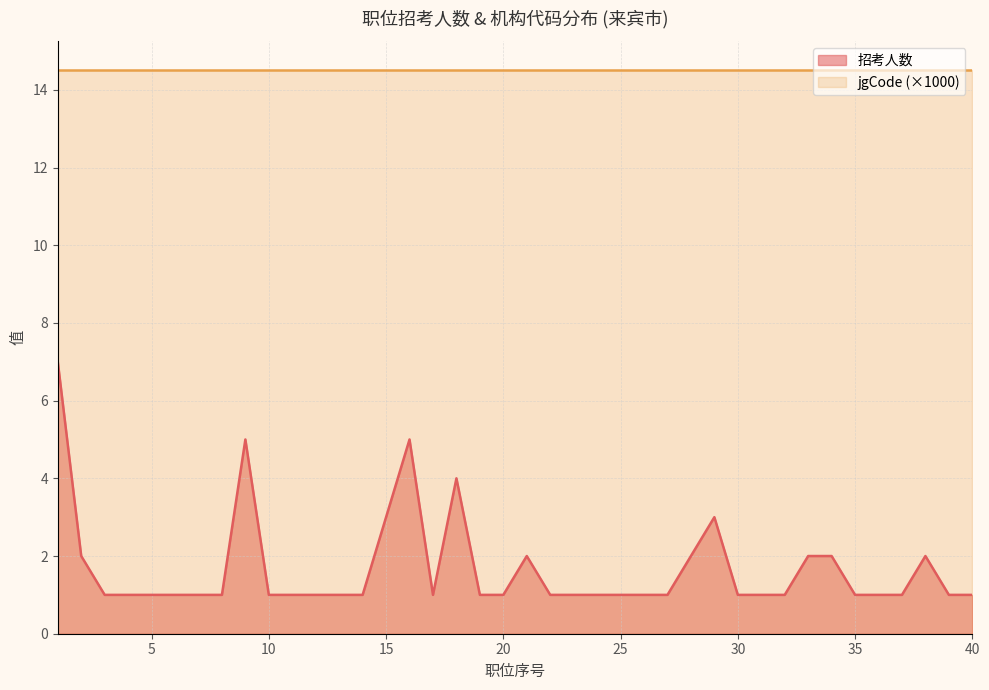

At which category does the data reach its first local valley?

17